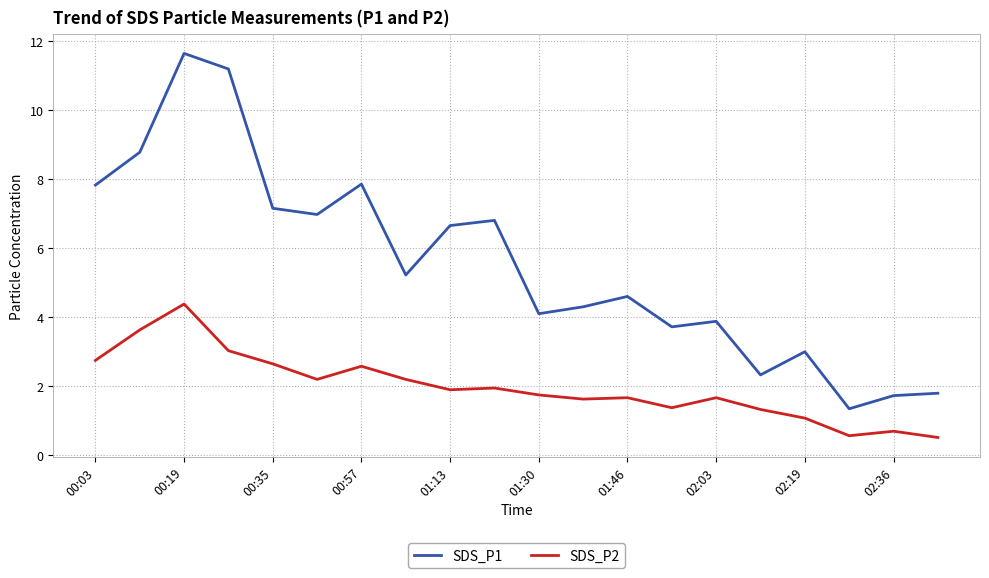

Which series has the widest spread of values?

SDS_P1